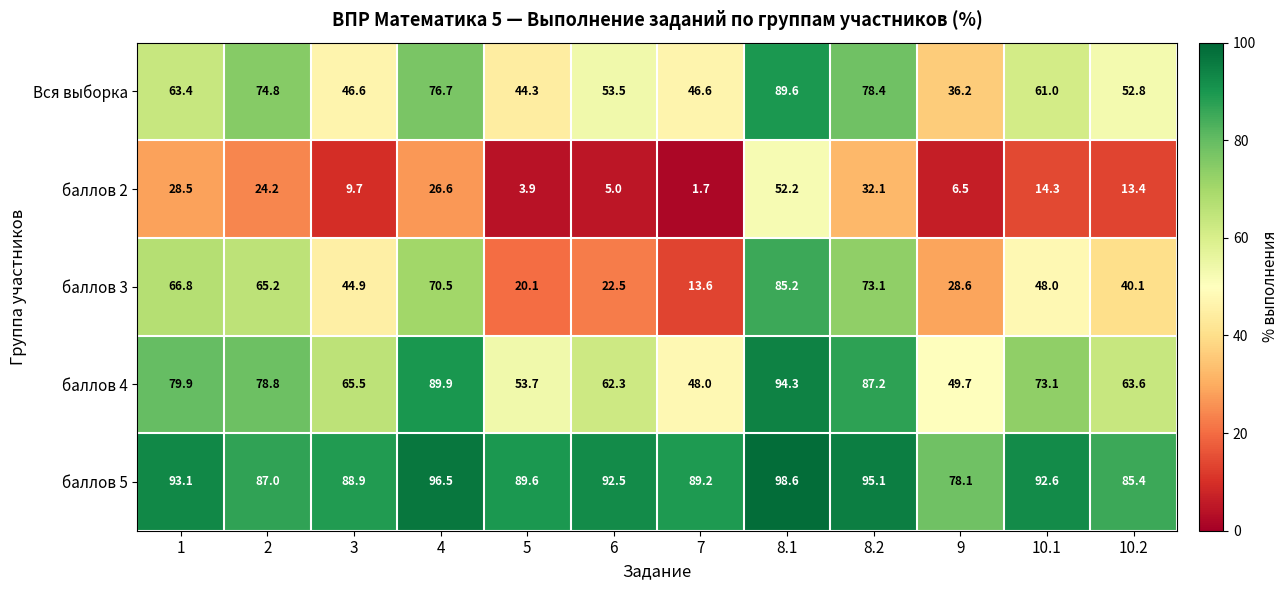

Which series changed the most between 2 and 10.1?

баллов 3